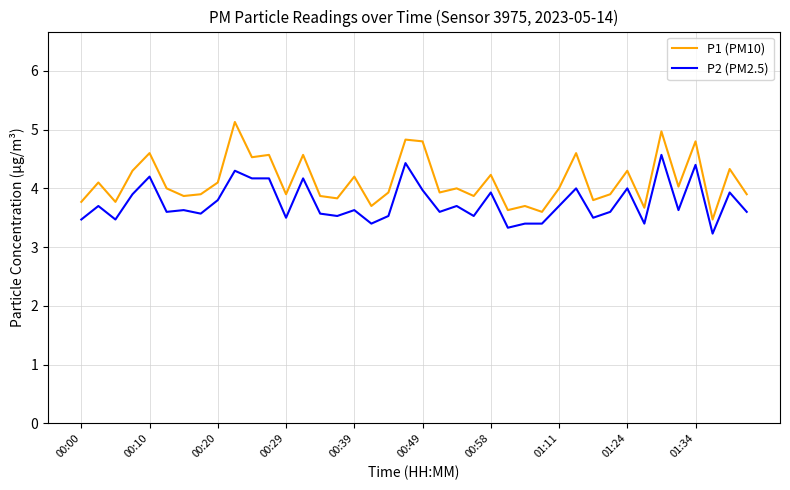

Which series has the largest total across all categories?

P1 (PM10)